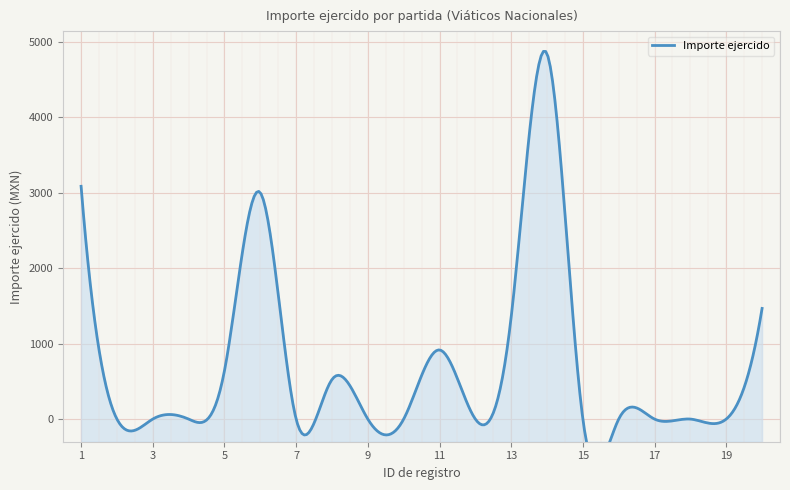

Where is the data nearest to the value 2420?

6